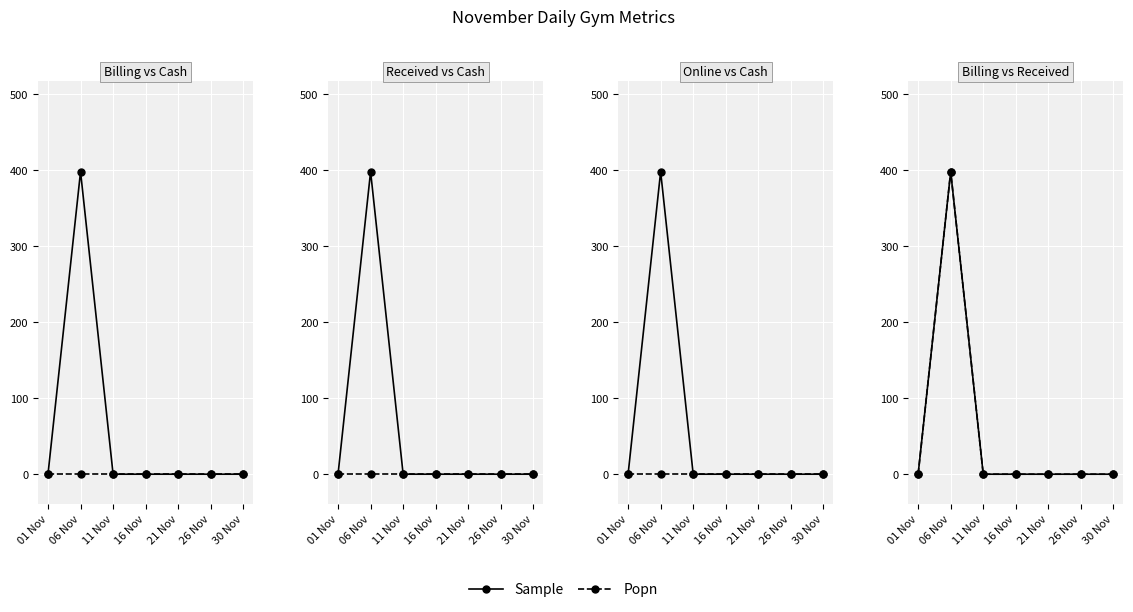

Rank the series at 26 Nov from highest to lowest value.

Sample, Popn